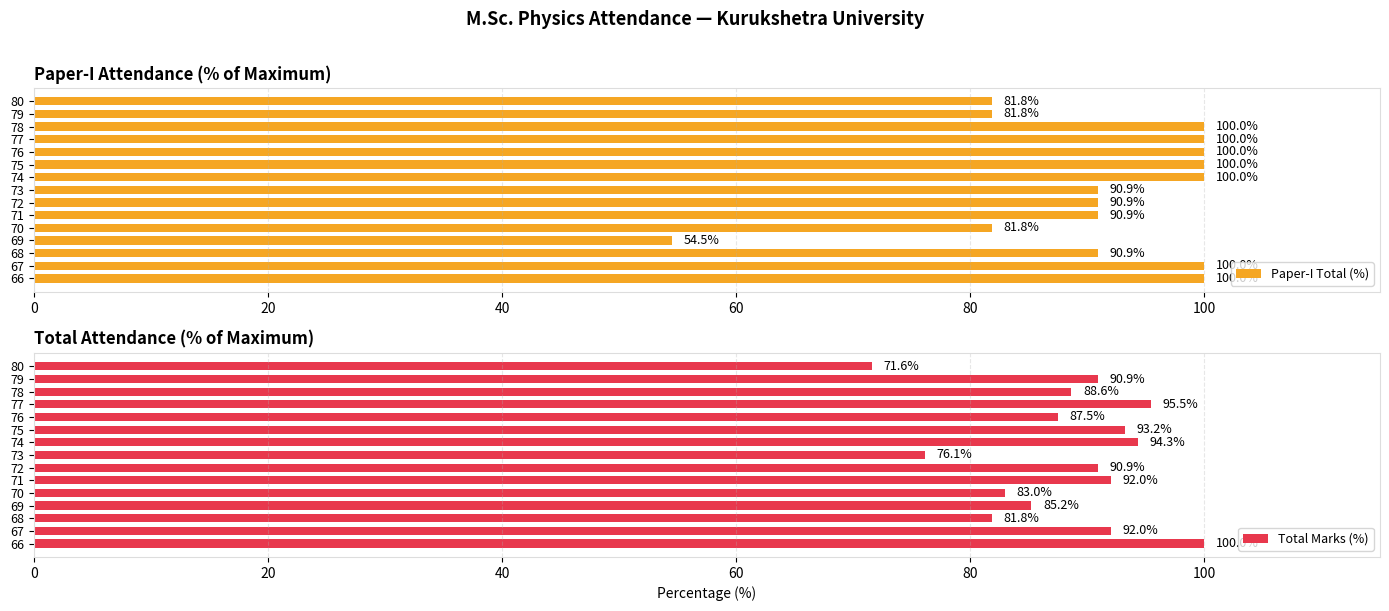

What is the difference between the maximum and minimum values in the Paper-I Total (%) series?

45.5